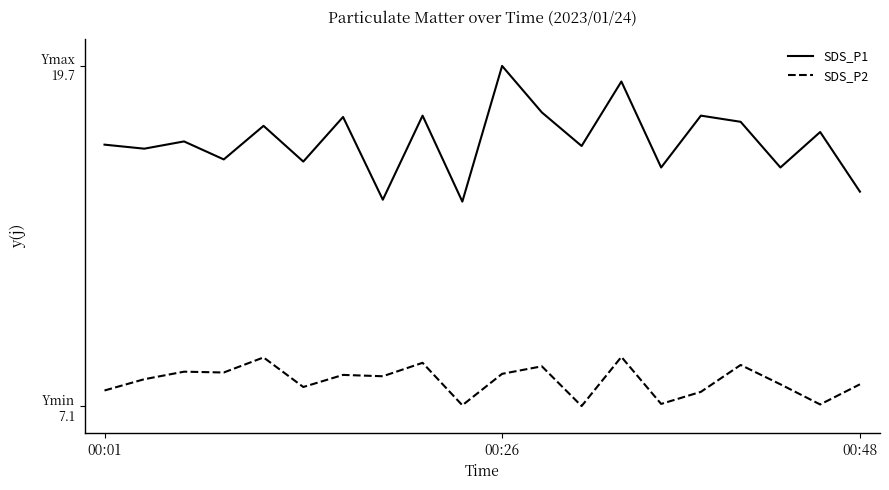

What are all the series names shown in the legend?

SDS_P1, SDS_P2